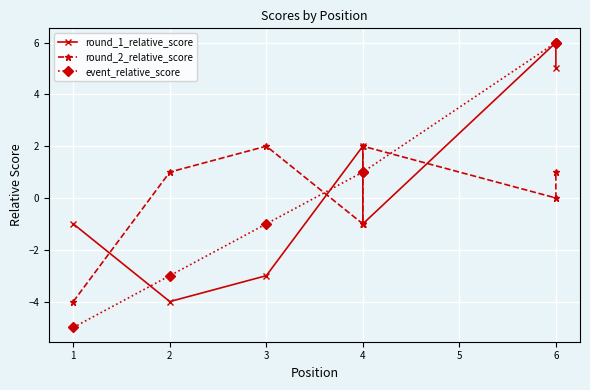

True or false: event_relative_score has more than 2 interior local peaks.

False